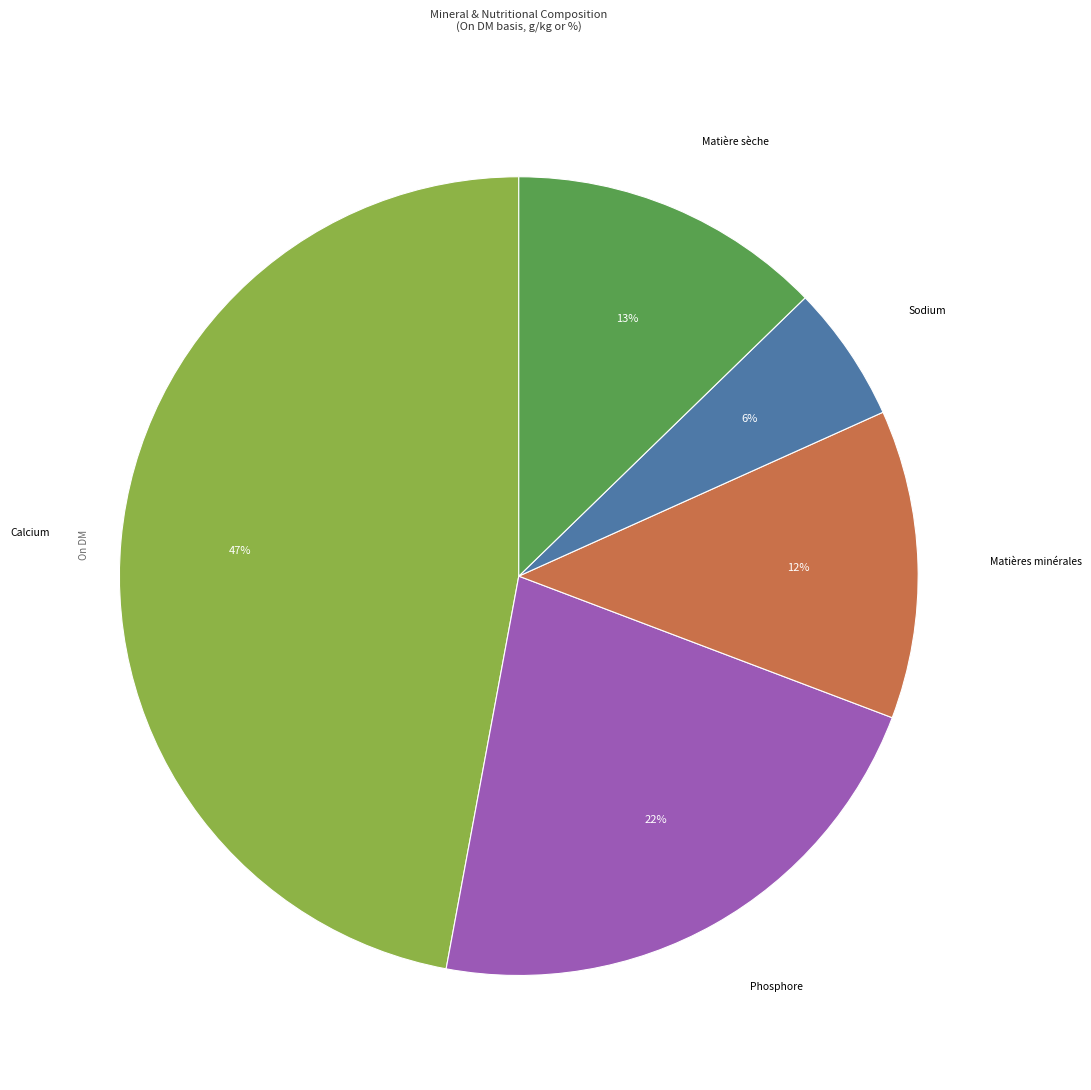

To the nearest percent, what is the average slice percentage?

20%